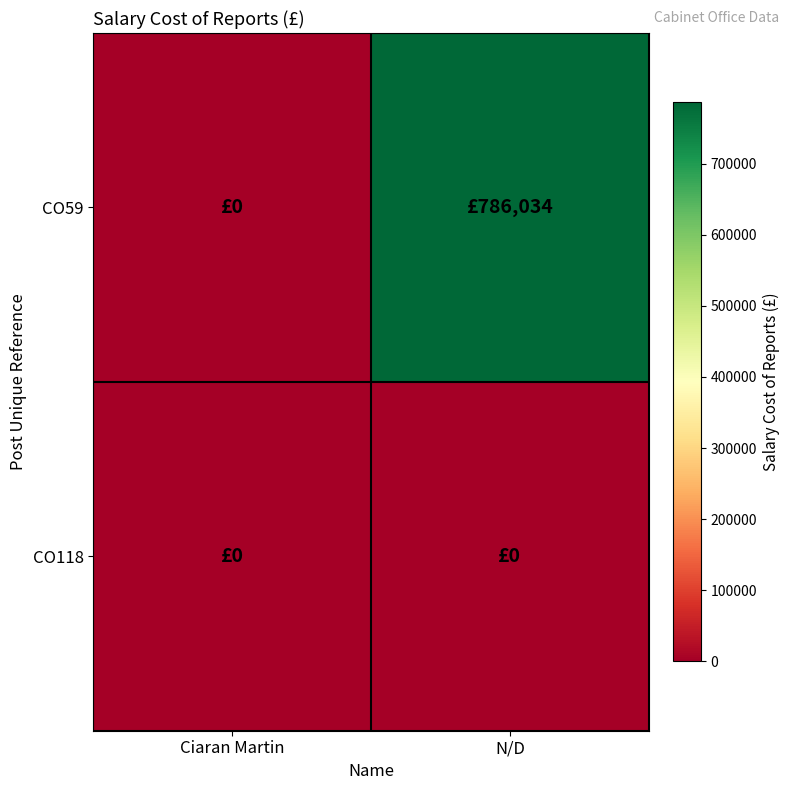

Which category has the highest value across all series?

N/D